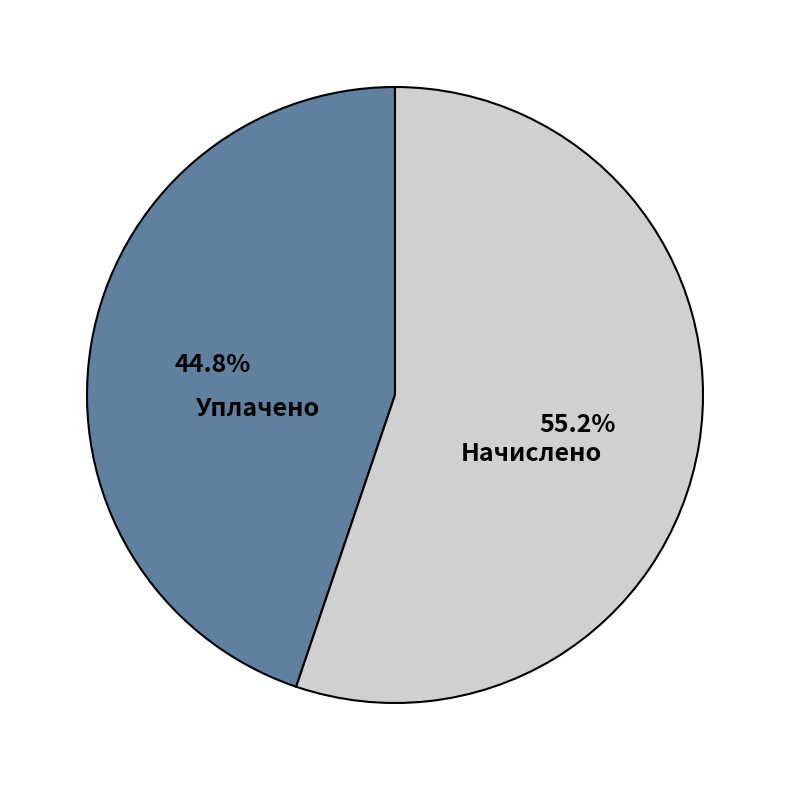

Rank the categories by value from lowest to highest.

Уплачено, Начислено